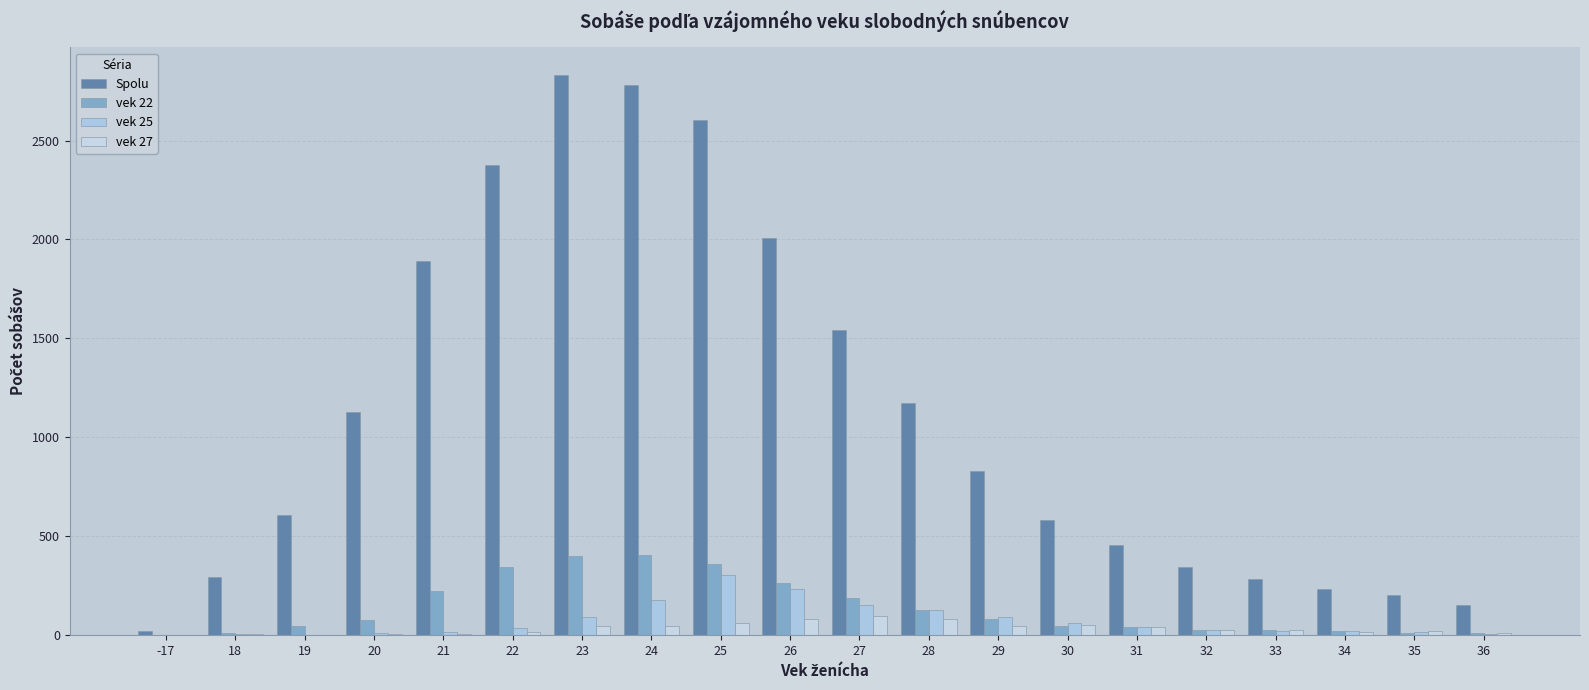

Which category has the highest value in the vek 22 series?

24